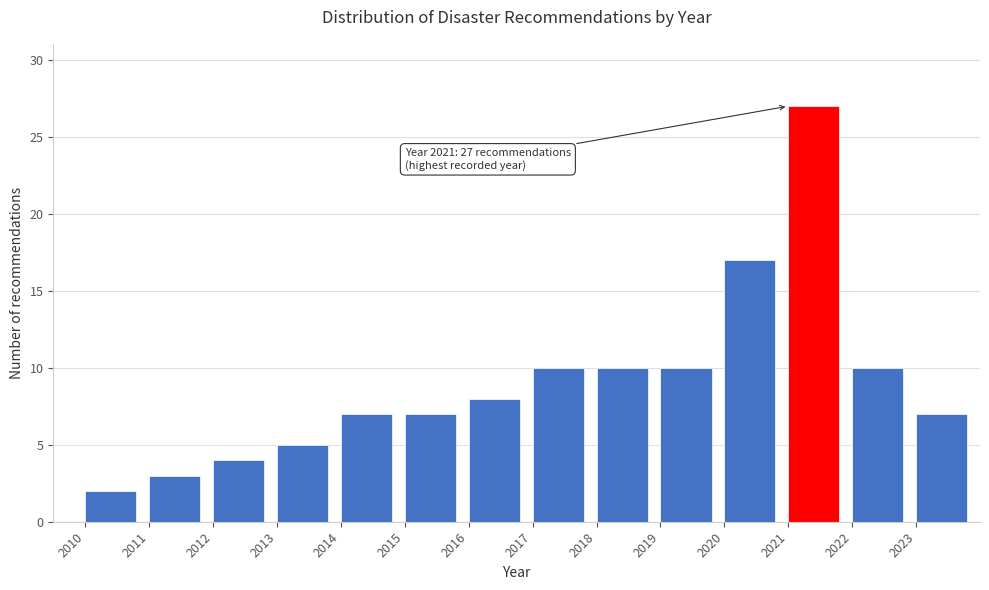

Which range on the x-axis has the tallest bar?

2021 to 2022